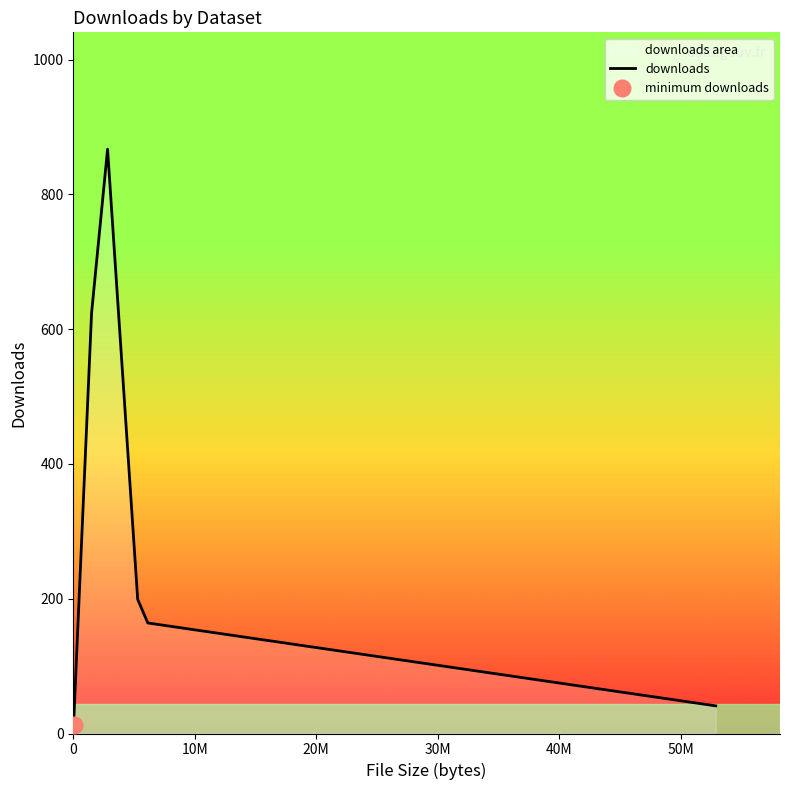

What value does the data have at part-des-femmes?

12